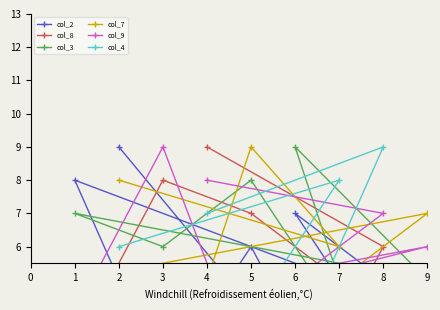

Does the chart display data point markers on the line(s)?

Yes